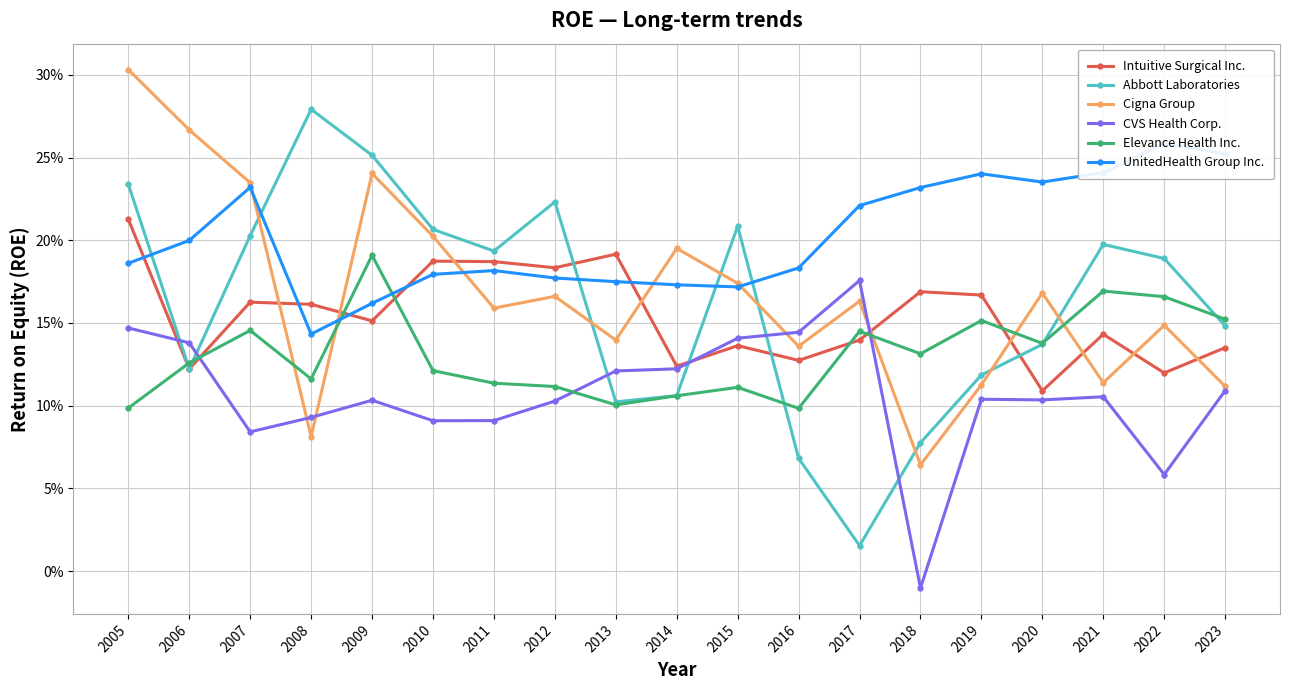

Reading right to left, transcribe all the data shown in this chart.

Intuitive Surgical Inc.: 2023=0.1	2022=0.1	2021=0.1	2020=0.1	2019=0.2	2018=0.2	2017=0.1	2016=0.1	2015=0.1	2014=0.1	2013=0.2	2012=0.2	2011=0.2	2010=0.2	2009=0.2	2008=0.2	2007=0.2	2006=0.1	2005=0.2
Abbott Laboratories: 2023=0.1	2022=0.2	2021=0.2	2020=0.1	2019=0.1	2018=0.1	2017=0.0	2016=0.1	2015=0.2	2014=0.1	2013=0.1	2012=0.2	2011=0.2	2010=0.2	2009=0.3	2008=0.3	2007=0.2	2006=0.1	2005=0.2
Cigna Group: 2023=0.1	2022=0.1	2021=0.1	2020=0.2	2019=0.1	2018=0.1	2017=0.2	2016=0.1	2015=0.2	2014=0.2	2013=0.1	2012=0.2	2011=0.2	2010=0.2	2009=0.2	2008=0.1	2007=0.2	2006=0.3	2005=0.3
CVS Health Corp.: 2023=0.1	2022=0.1	2021=0.1	2020=0.1	2019=0.1	2018=-0.0	2017=0.2	2016=0.1	2015=0.1	2014=0.1	2013=0.1	2012=0.1	2011=0.1	2010=0.1	2009=0.1	2008=0.1	2007=0.1	2006=0.1	2005=0.1
Elevance Health Inc.: 2023=0.2	2022=0.2	2021=0.2	2020=0.1	2019=0.2	2018=0.1	2017=0.1	2016=0.1	2015=0.1	2014=0.1	2013=0.1	2012=0.1	2011=0.1	2010=0.1	2009=0.2	2008=0.1	2007=0.1	2006=0.1	2005=0.1
UnitedHealth Group Inc.: 2023=0.3	2022=0.3	2021=0.2	2020=0.2	2019=0.2	2018=0.2	2017=0.2	2016=0.2	2015=0.2	2014=0.2	2013=0.2	2012=0.2	2011=0.2	2010=0.2	2009=0.2	2008=0.1	2007=0.2	2006=0.2	2005=0.2